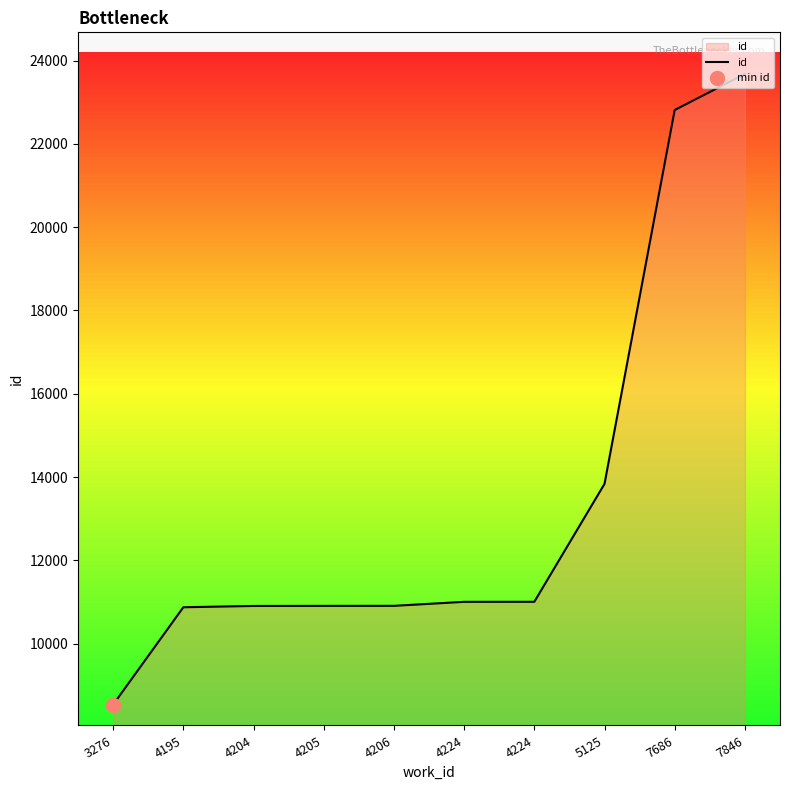

Rank the categories by value from highest to lowest.

7846, 7686, 5125, 4224, 4224, 4206, 4205, 4204, 4195, 3276